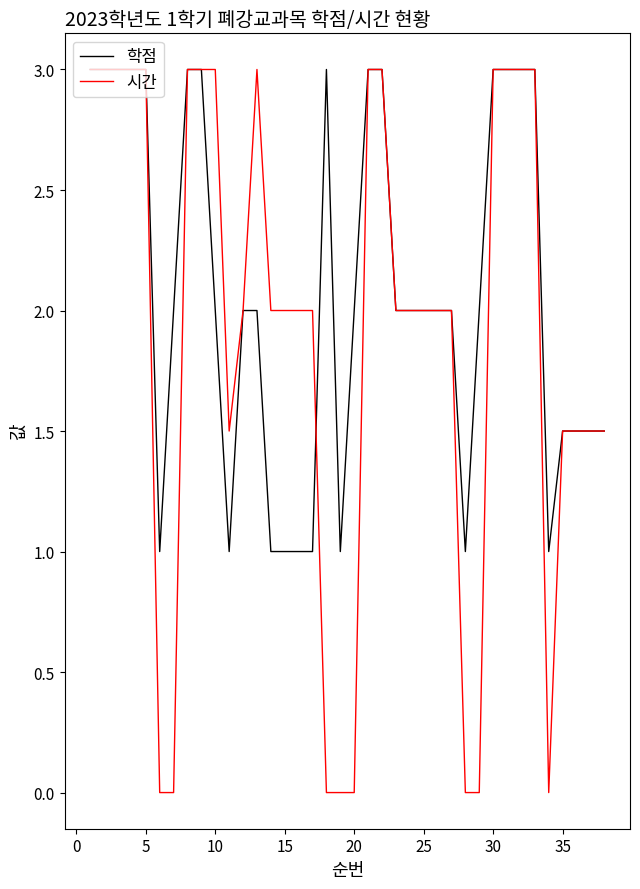

Which series has the widest spread of values?

시간